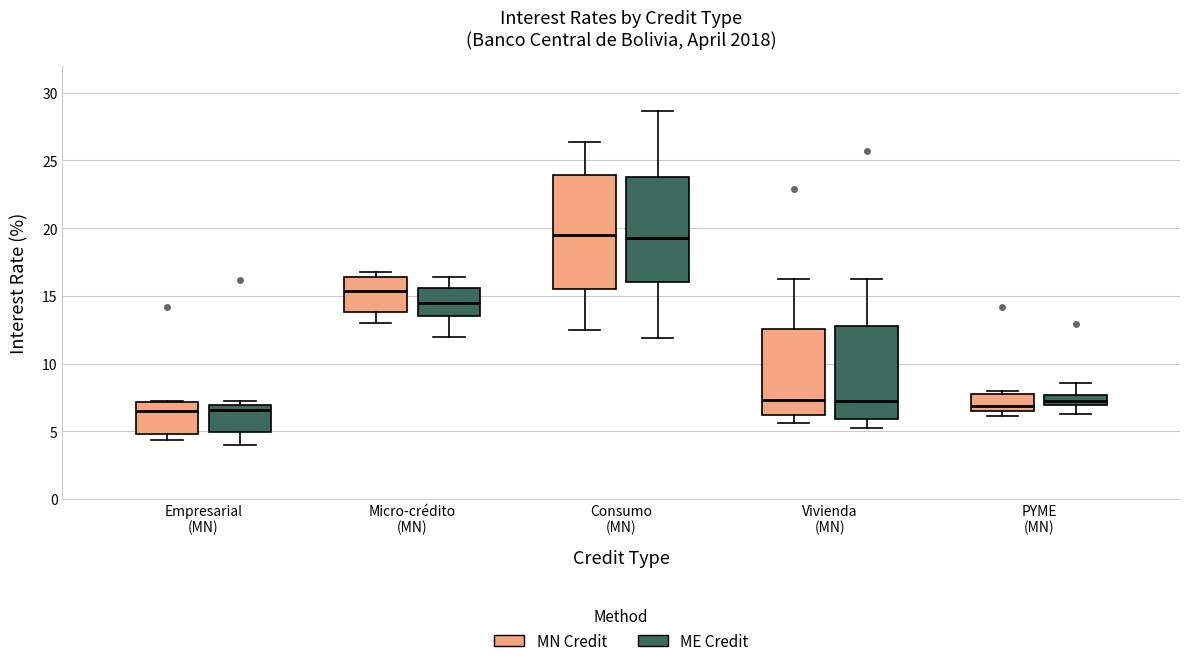

Comparing the boxes themselves (not the whiskers), which one is the tallest?

Consumo (MN) (MN Credit)